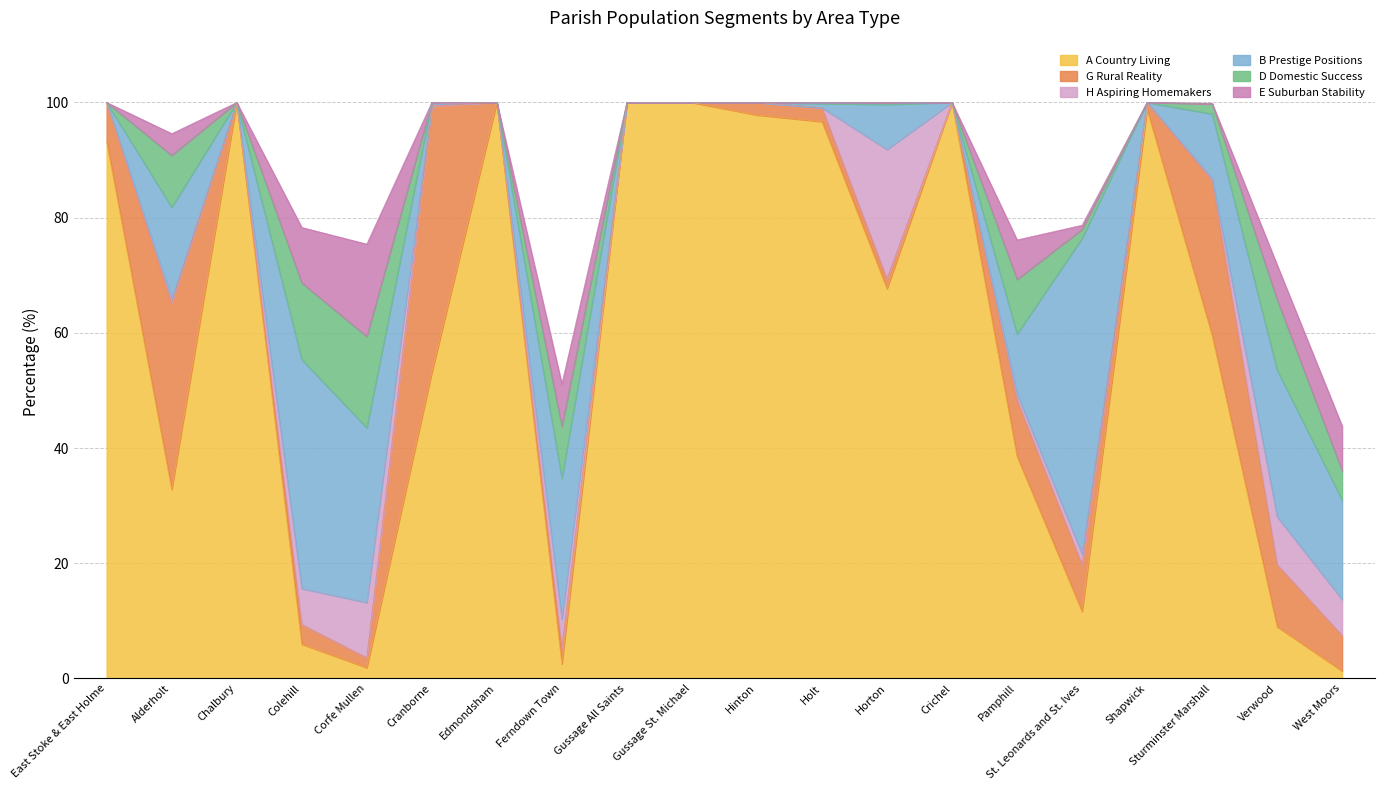

What position from the left is Shapwick?

17